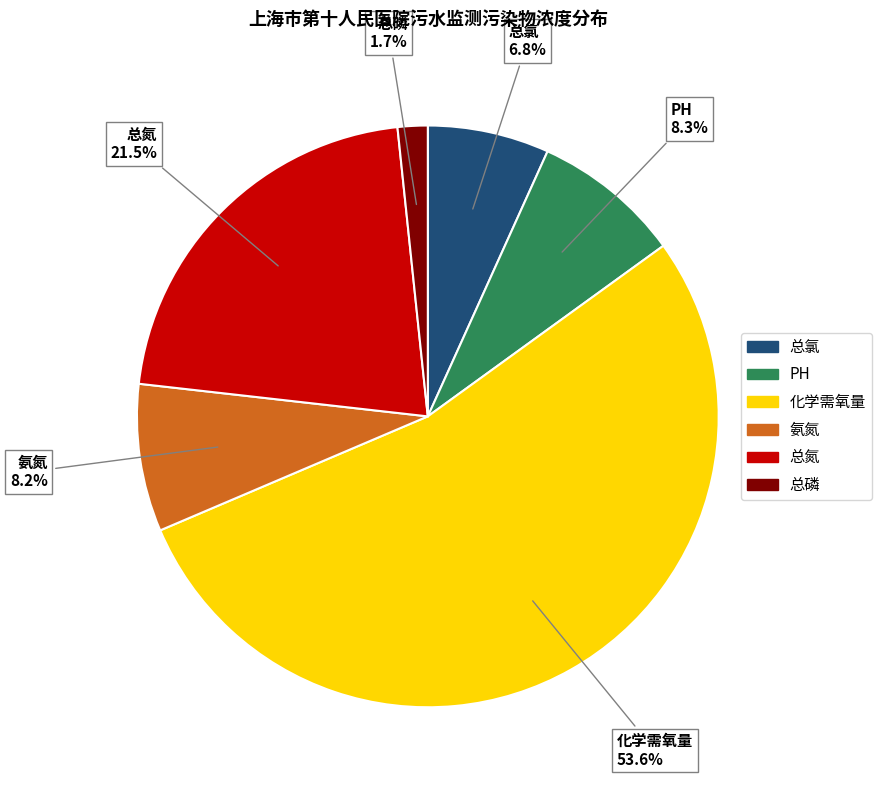

Between 氨氮 and 总氯, which is larger?

氨氮